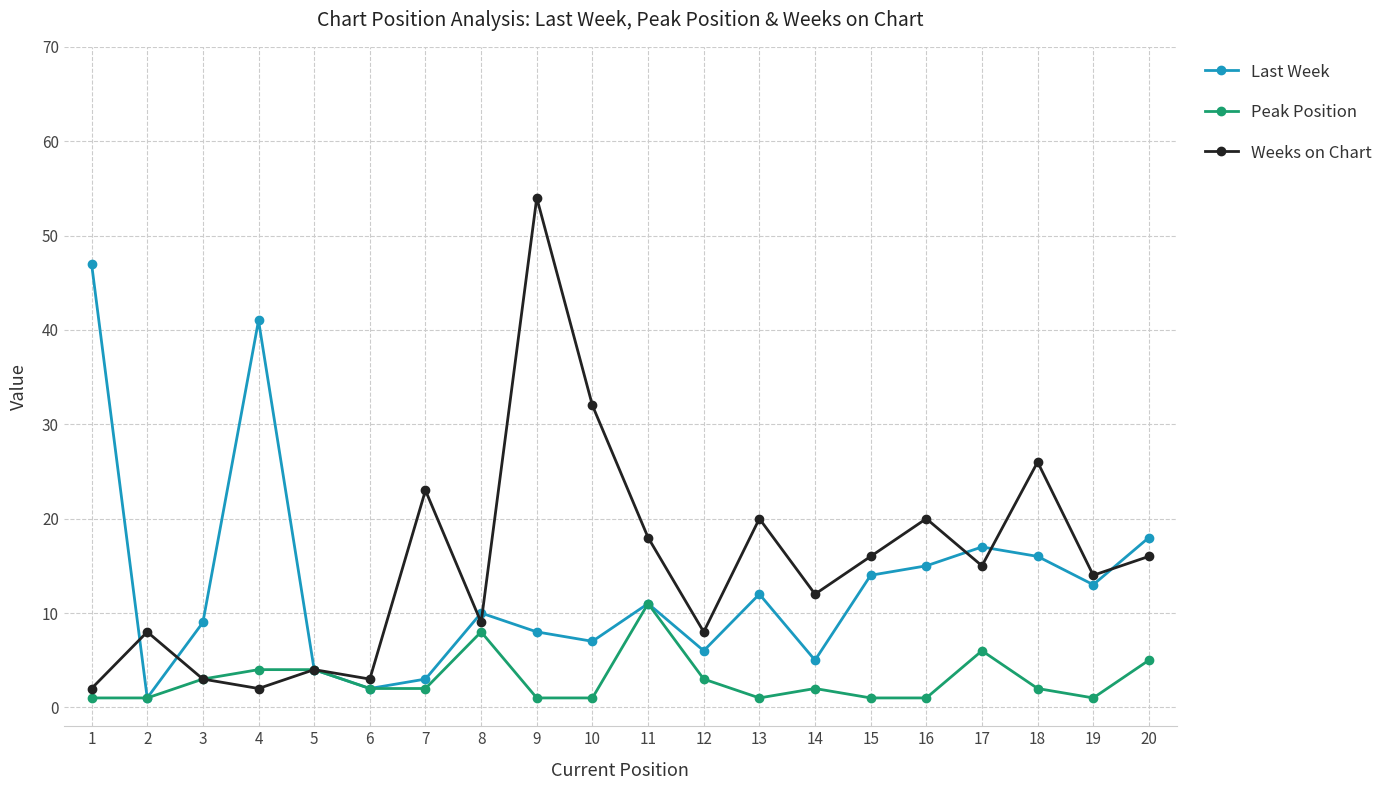

What is the smallest value displayed?

1